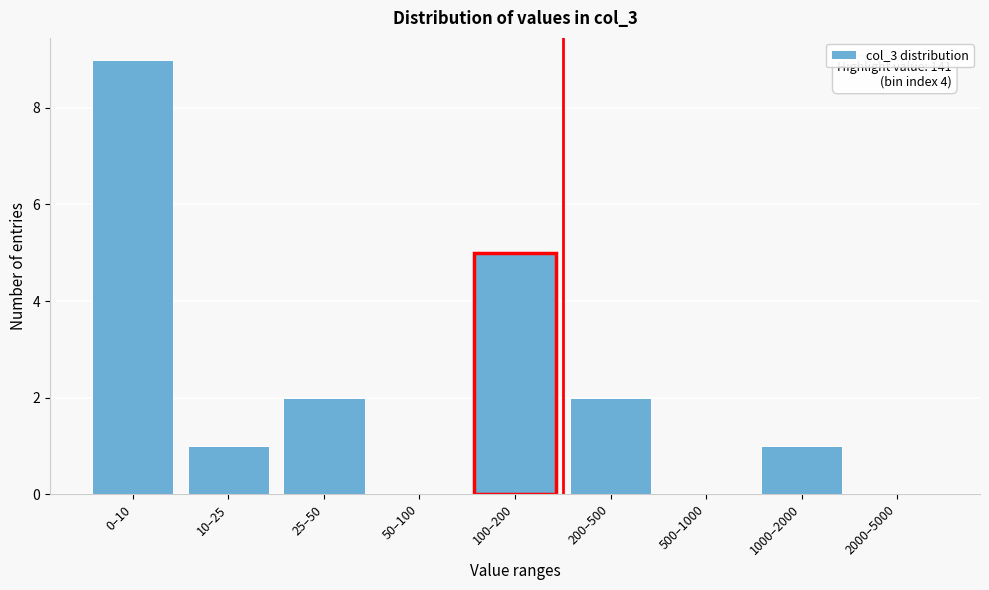

Reading left to right, list all the values displayed in this chart.

0–10=9	10–25=1	25–50=2	50–100=0	100–200=5	200–500=2	500–1000=0	1000–2000=1	2000–5000=0